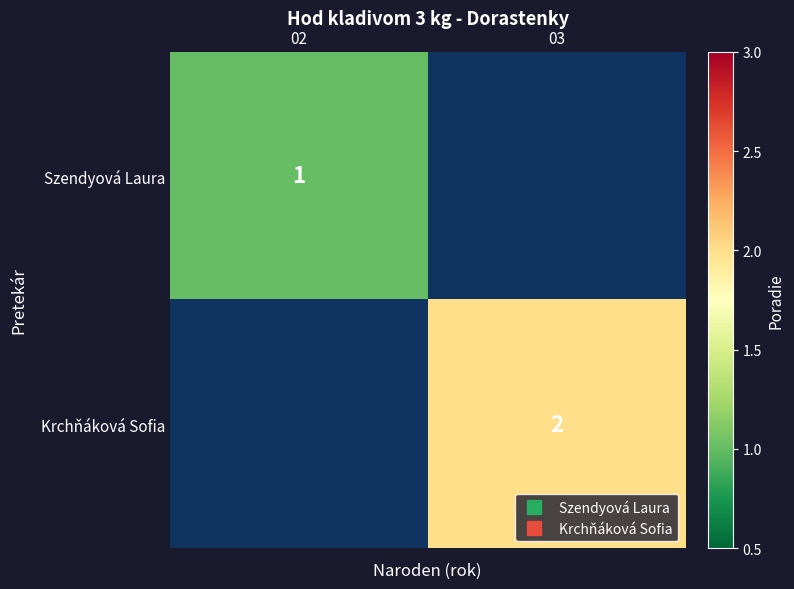

The Krchňáková Sofia series shows 2 at 03. True or false?

True